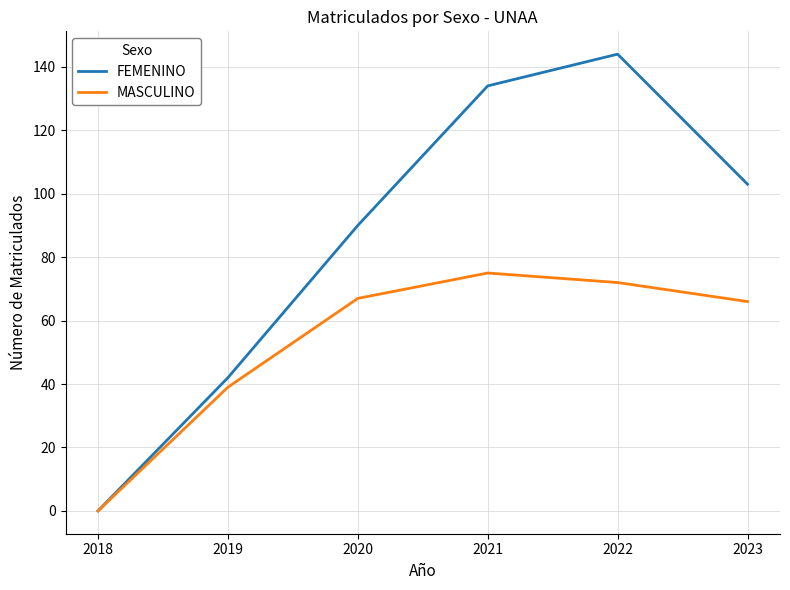

The MASCULINO series shows 119 at 2021. True or false?

False